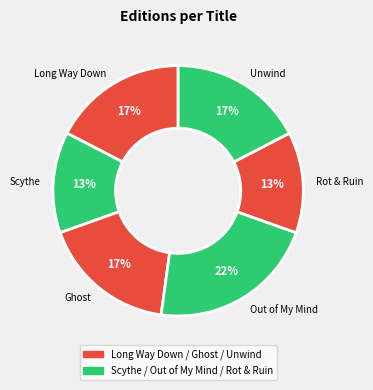

True or false: Unwind accounts for 17% of the total.

True